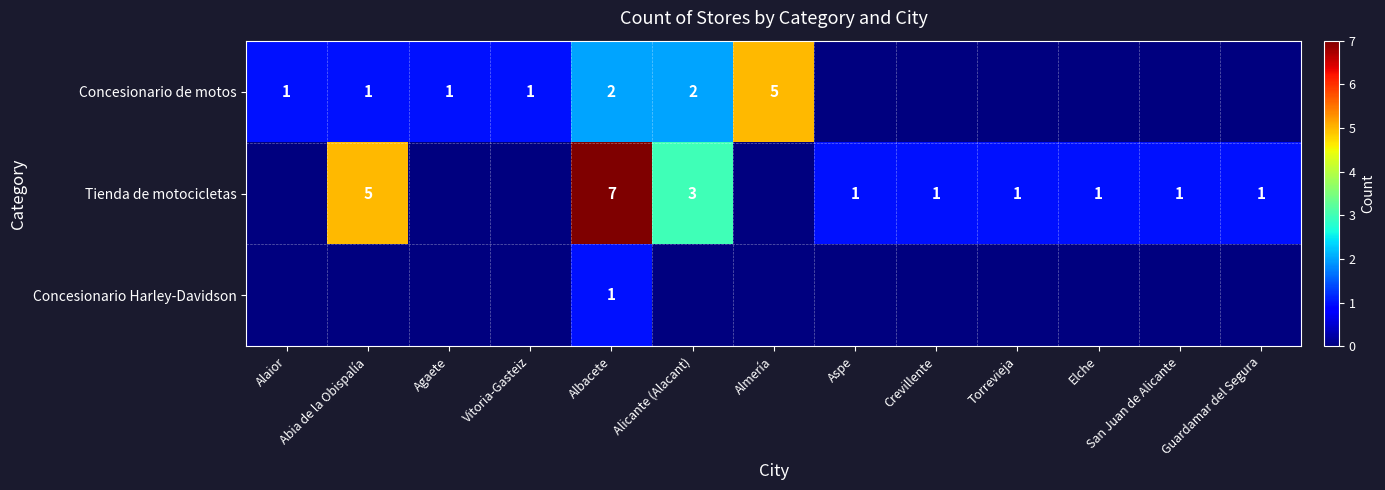

True or false: Concesionario Harley-Davidson has a value of 1 at Albacete.

True